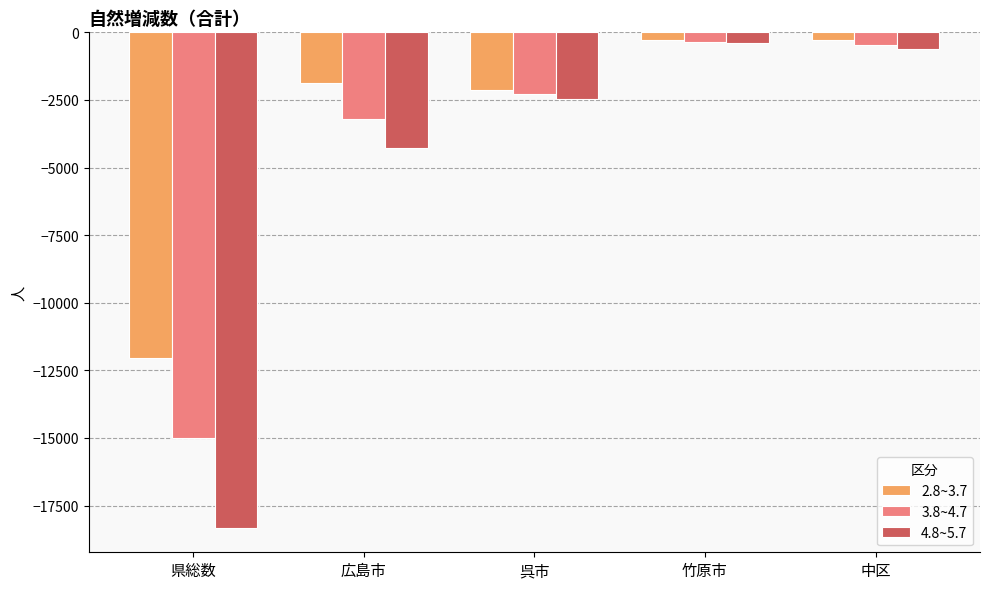

What is the label of the 2nd bar from the right?

竹原市